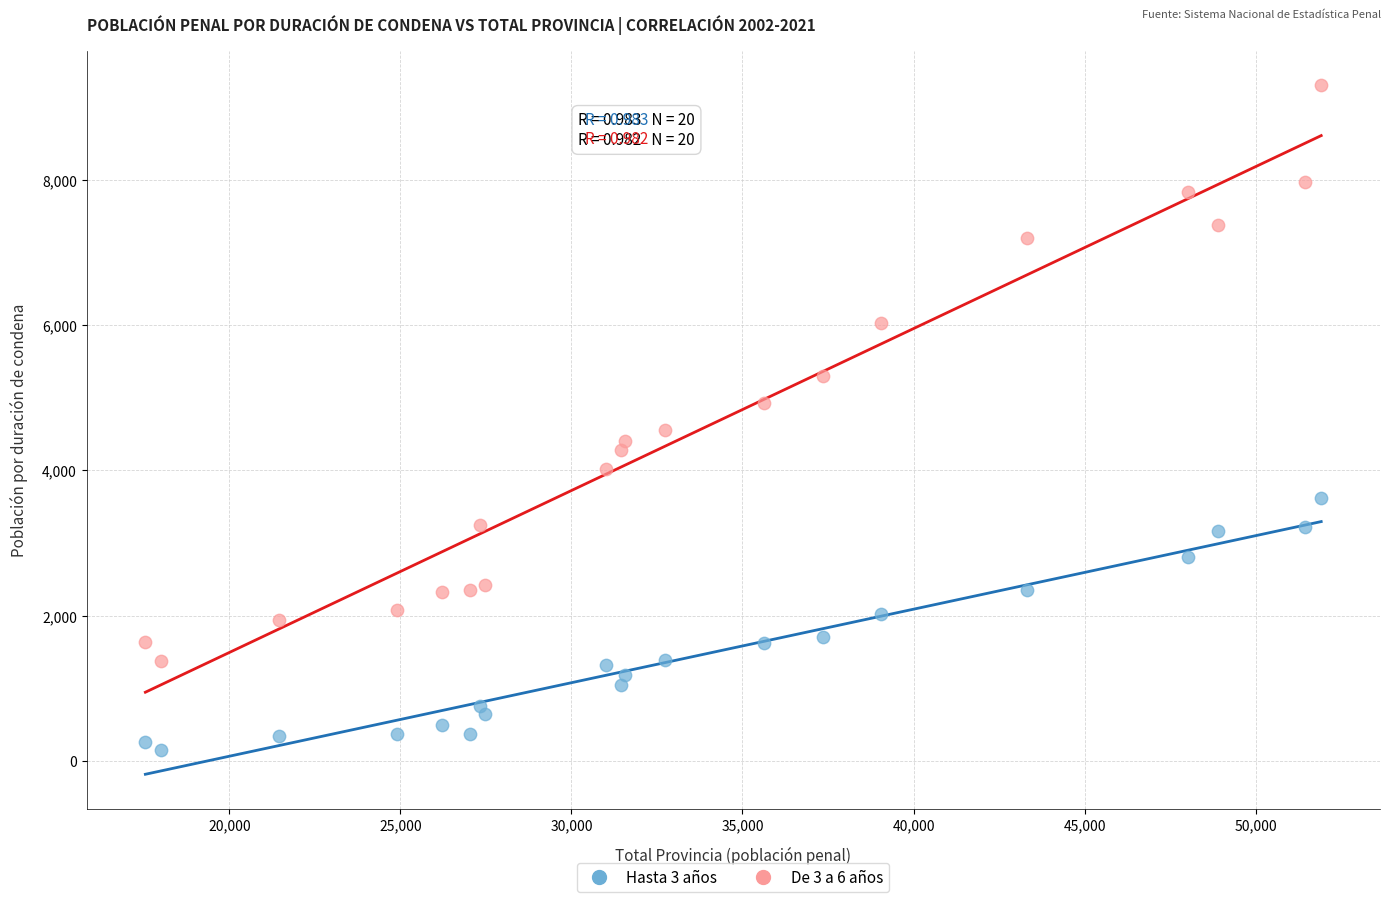

Across all data points, what is the range of Y values (max minus min)?

9150